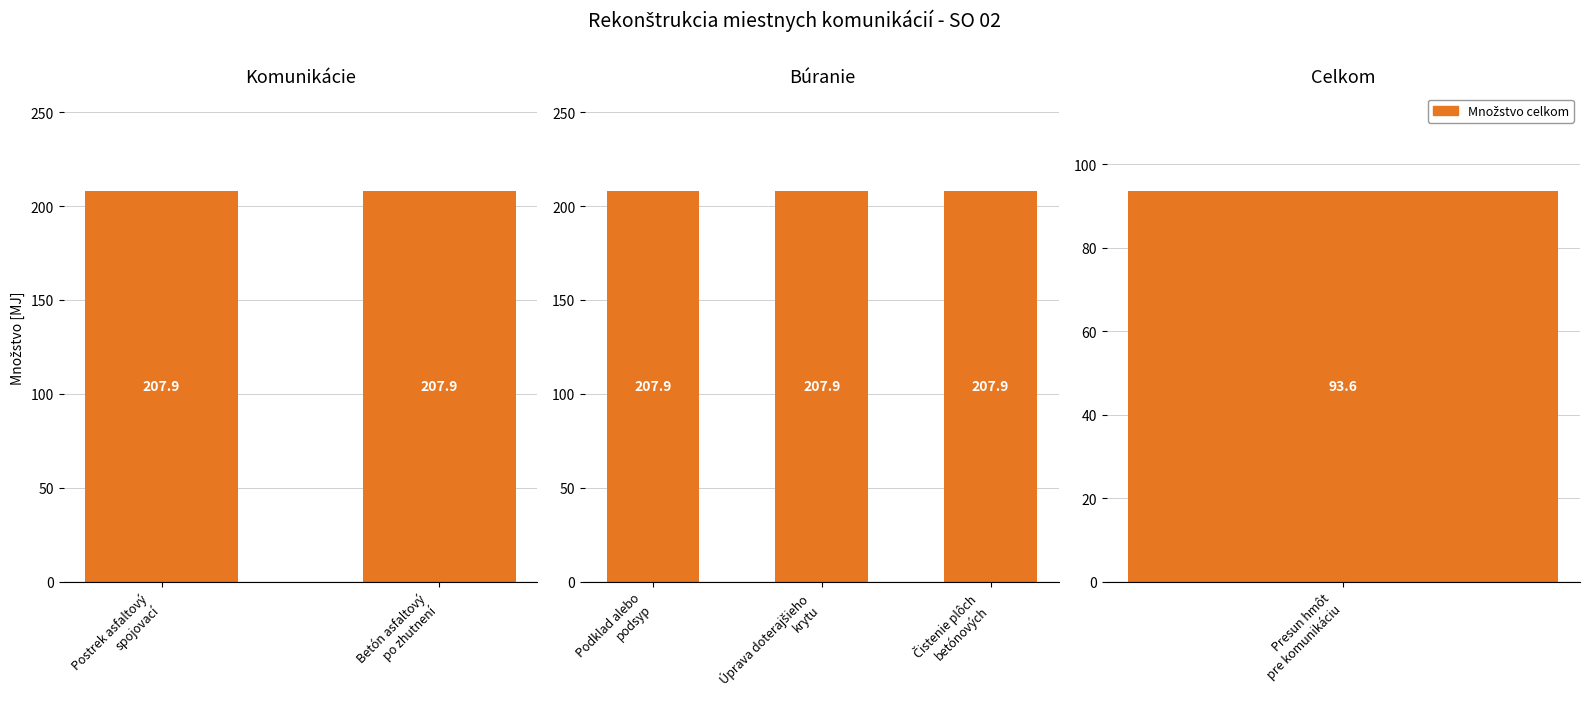

Does the chart contain stacked bars?

No